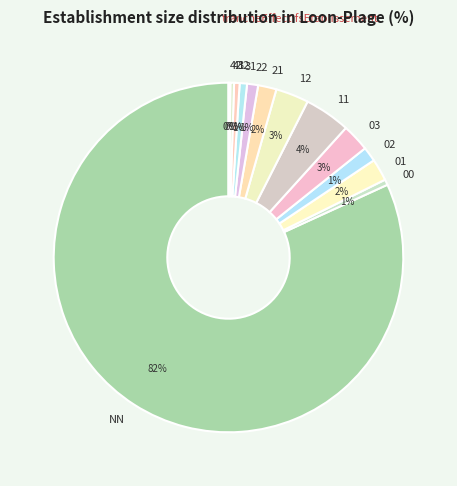

Is the sum of 22 and 41 greater than half?

No